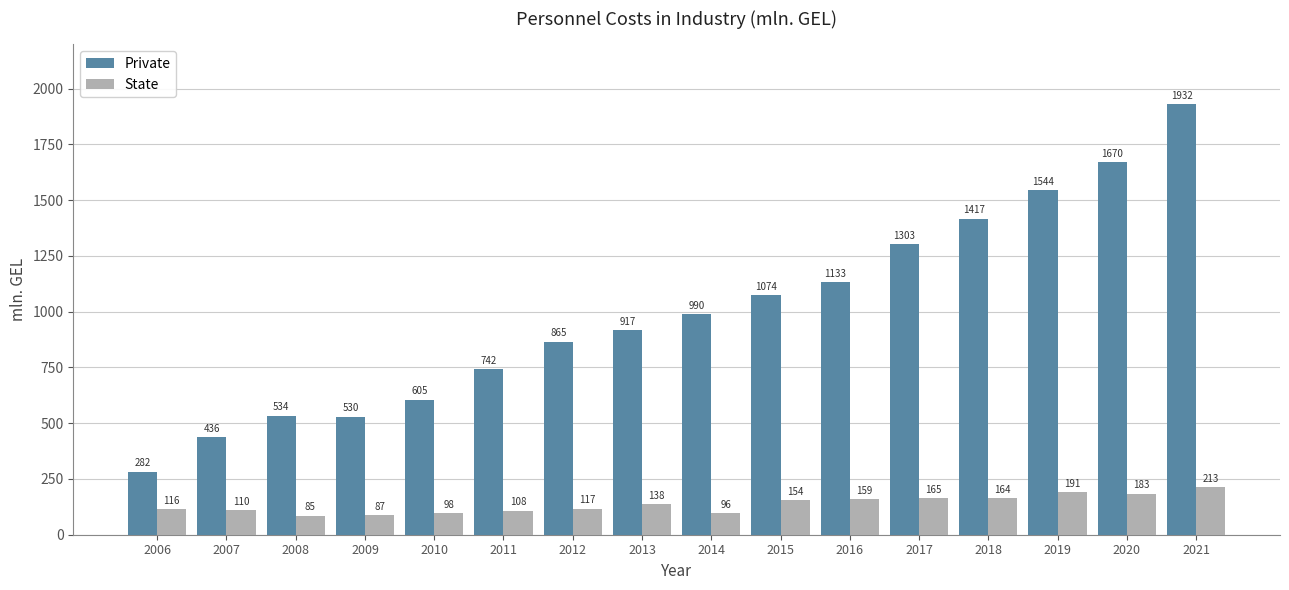

List the labels in order of State value, largest first.

2021, 2019, 2020, 2017, 2018, 2016, 2015, 2013, 2012, 2006, 2007, 2011, 2010, 2014, 2009, 2008